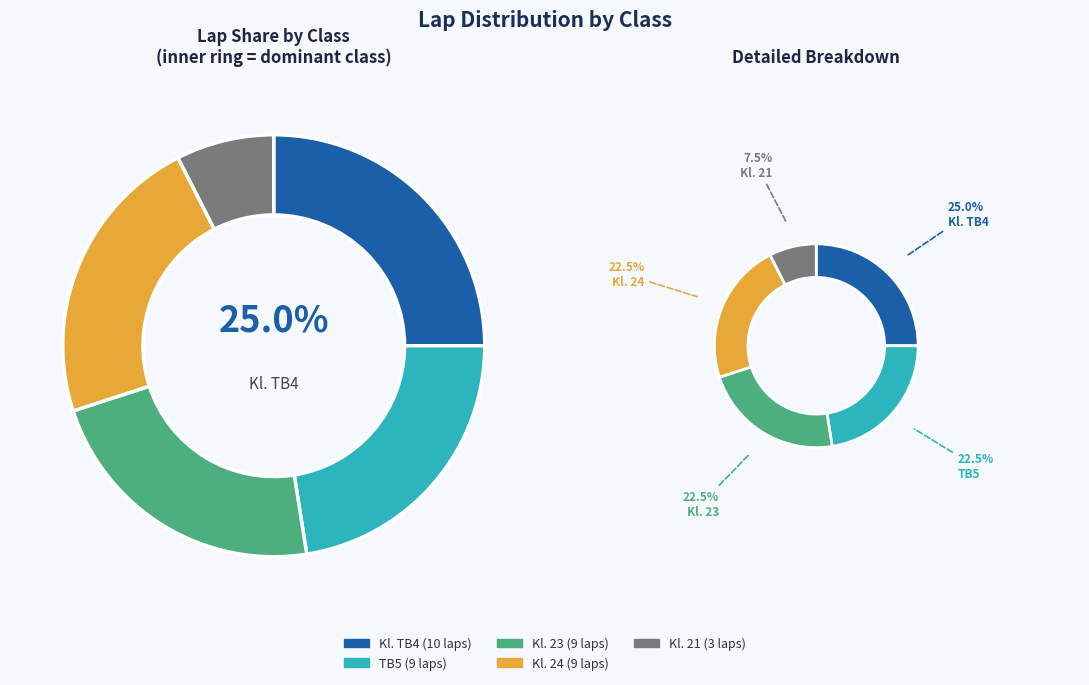

Does TB5 represent more than half of the total?

No